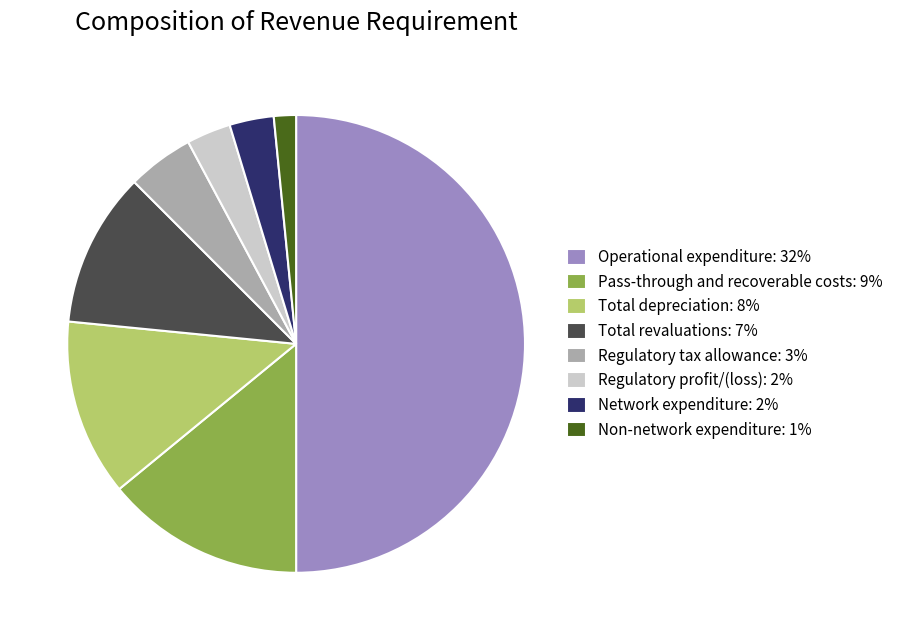

Combined, do Non-network expenditure: 1% and Total revaluations: 7% account for over 50%?

No